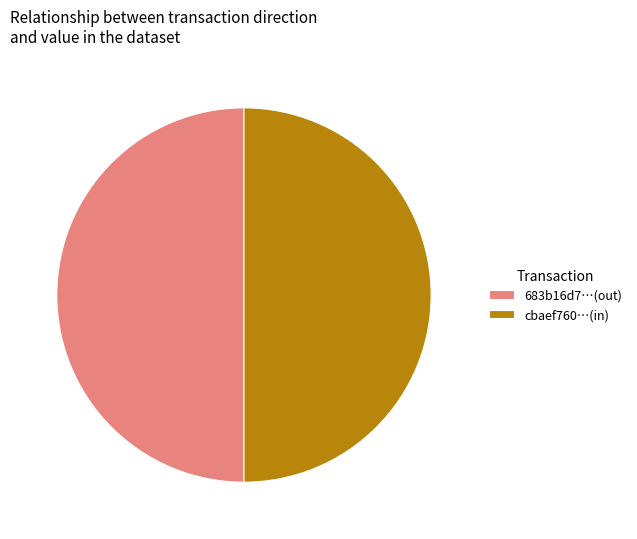

Combined, do 683b16d7…(out) and cbaef760…(in) account for over 50%?

Yes